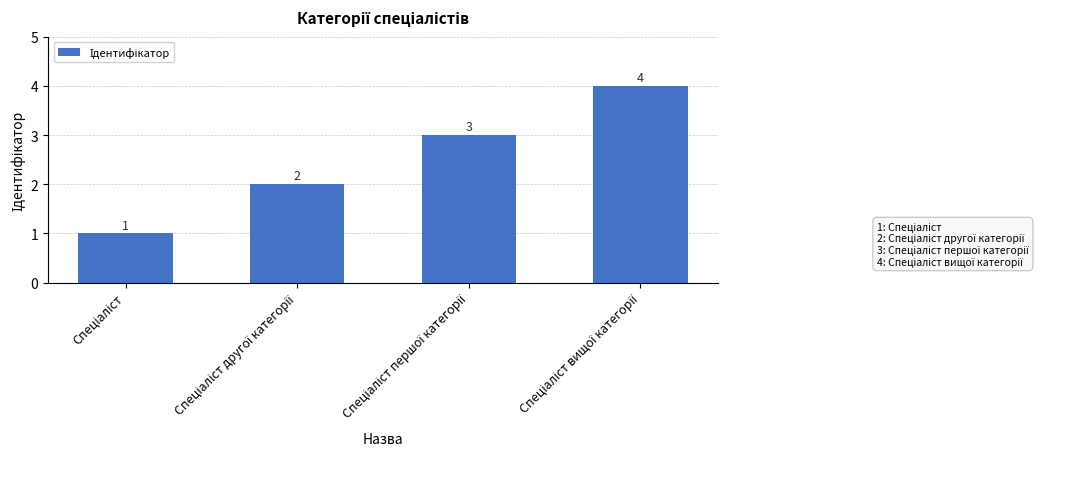

How many values are between 2 and 4?

3